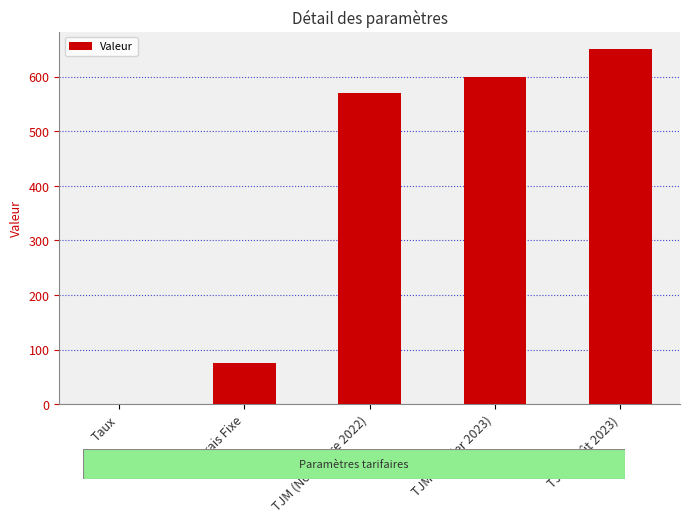

What is the sum of all values?

1895.1